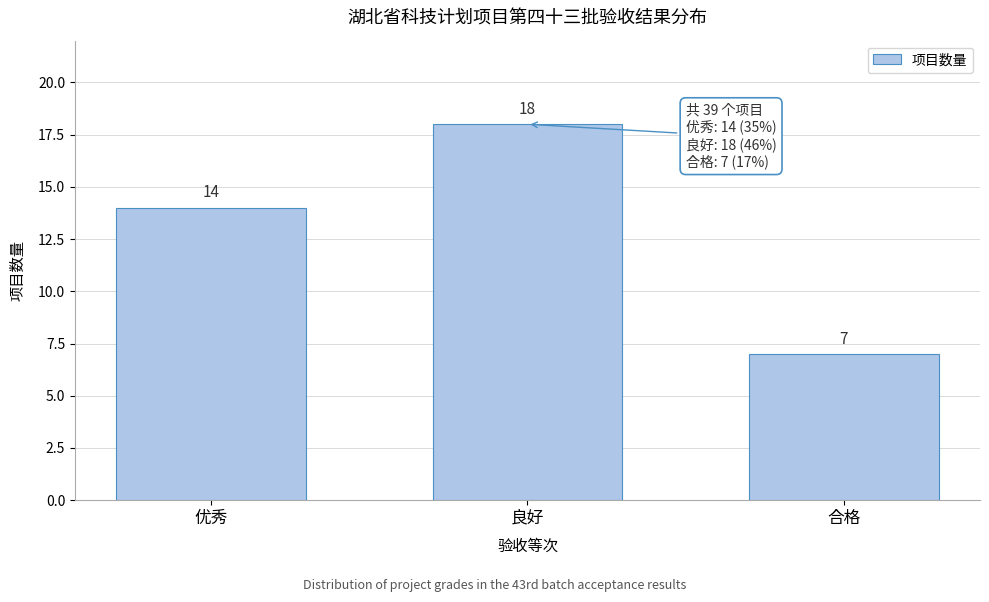

Reading left to right, what are all the values shown in this chart?

14	18	7